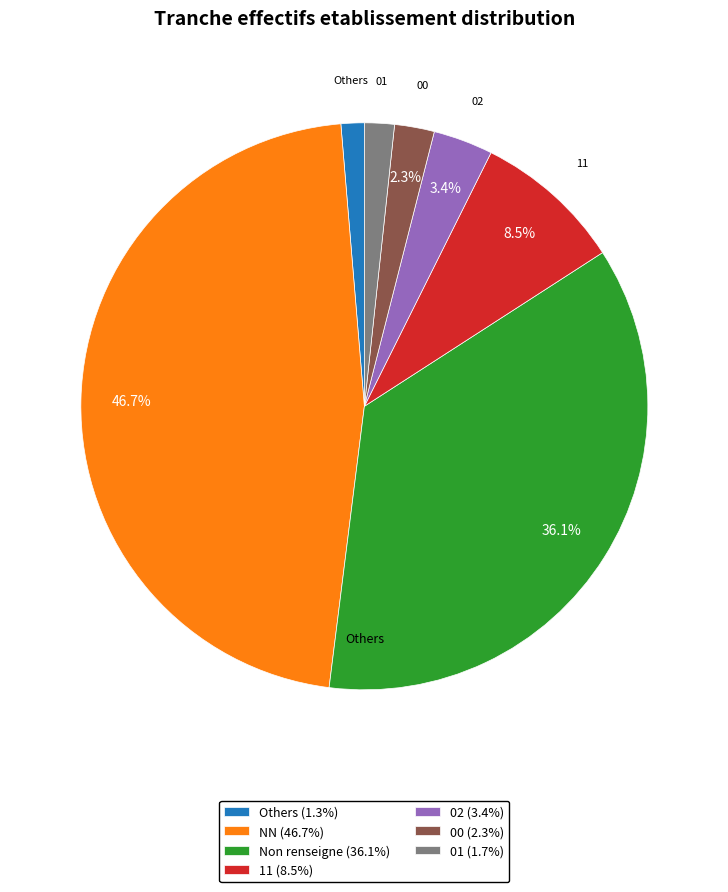

Is there a majority slice in this chart?

No